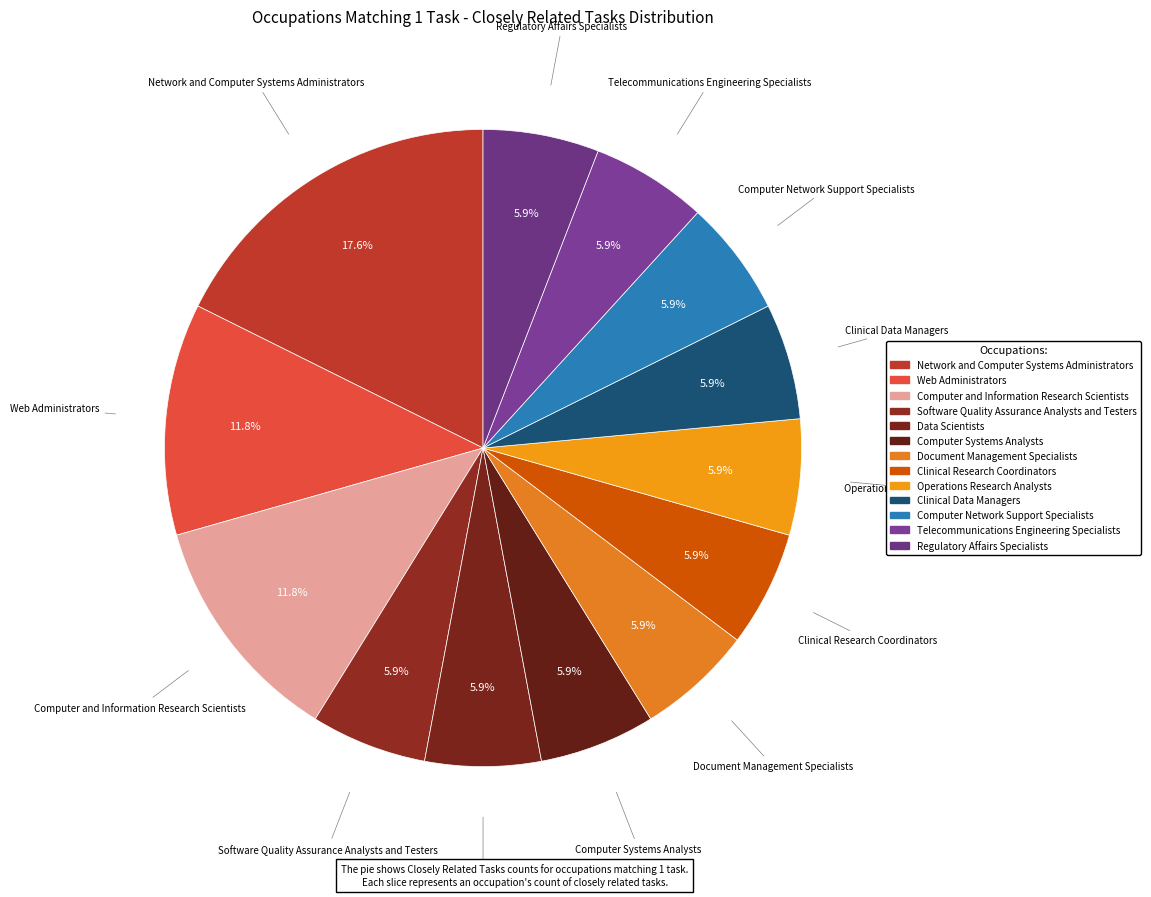

What is the total percentage of Regulatory Affairs Specialists and Clinical Data Managers?

11.8%